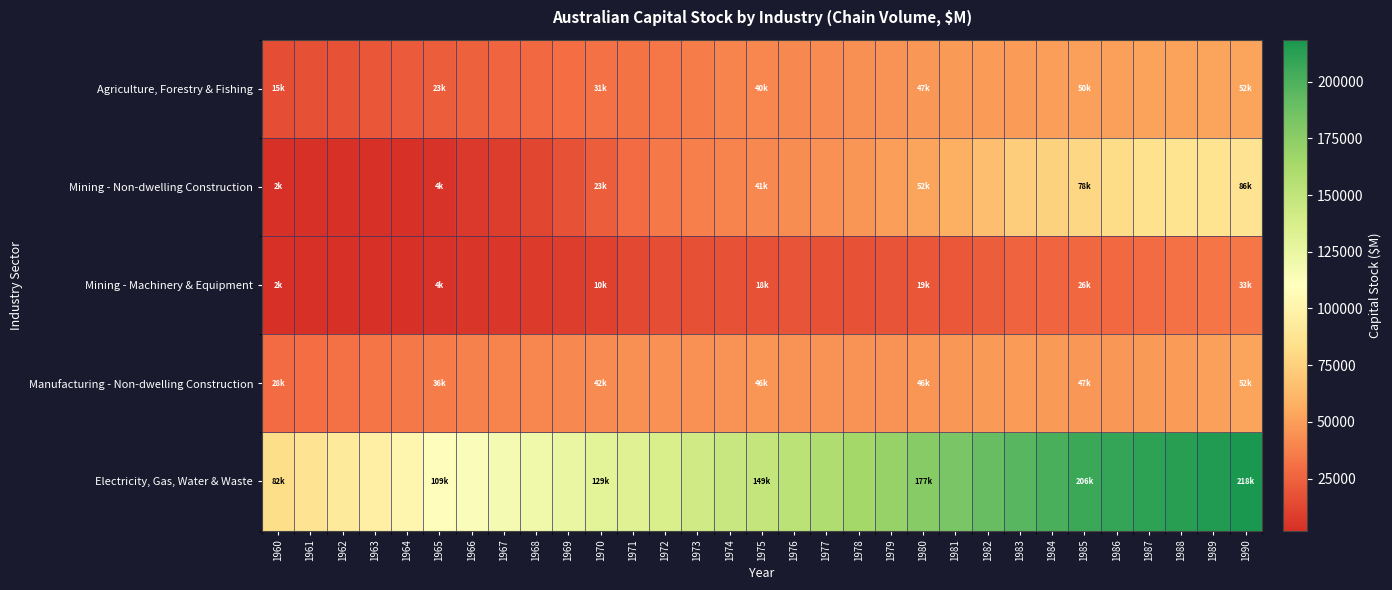

Reading right to left, what are all the values shown in this chart?

Agriculture, Forestry & Fishing: 1990=52590	1989=52000	1988=51627	1987=51271	1986=51099	1985=50775	1984=50171	1983=49363	1982=49304	1981=48374	1980=47100	1979=45314	1978=43618	1977=42656	1976=41609	1975=40209	1974=38723	1973=35998	1972=33838	1971=32438	1970=31191	1969=29623	1968=27784	1967=26479	1966=24598	1965=23140	1964=21348	1963=19490	1962=18087	1961=16936	1960=15814
Mining - Non-dwelling Construction: 1990=86744	1989=85983	1988=86058	1987=84975	1986=81699	1985=78402	1984=76375	1983=73536	1982=65943	1981=57724	1980=52045	1979=49796	1978=46742	1977=44479	1976=43320	1975=41783	1974=39184	1973=37103	1972=34857	1971=28968	1970=23183	1969=17949	1968=12645	1967=8761	1966=6628	1965=4322	1964=3512	1963=3085	1962=2497	1961=2286	1960=2124
Mining - Machinery & Equipment: 1990=33867	1989=32960	1988=30947	1987=29124	1986=27716	1985=26791	1984=26332	1983=25282	1982=22566	1981=20519	1980=19358	1979=18841	1978=18135	1977=17862	1976=18283	1975=18067	1974=17426	1973=16603	1972=15969	1971=13179	1970=10068	1969=8353	1968=7216	1967=6241	1966=5149	1965=4161	1964=3654	1963=3370	1962=3075	1961=2875	1960=2668
Manufacturing - Non-dwelling Construction: 1990=52252	1989=50481	1988=49035	1987=47804	1986=47627	1985=47466	1984=47789	1983=48782	1982=48561	1981=47395	1980=46150	1979=45817	1978=45787	1977=45744	1976=45813	1975=46223	1974=45815	1973=45215	1972=44838	1971=44040	1970=42554	1969=41424	1968=40362	1967=39284	1966=38071	1965=36387	1964=34525	1963=32931	1962=31503	1961=29970	1960=28343
Electricity, Gas, Water & Waste: 1990=218449	1989=215491	1988=213264	1987=211255	1986=208907	1985=206033	1984=201449	1983=196268	1982=189850	1981=182797	1980=177202	1979=170689	1978=164456	1977=159060	1976=152926	1975=149153	1974=146123	1973=141626	1972=136953	1971=133013	1970=129726	1969=125191	1968=121030	1967=117564	1966=113052	1965=109346	1964=102575	1963=97010	1962=92283	1961=87038	1960=82452